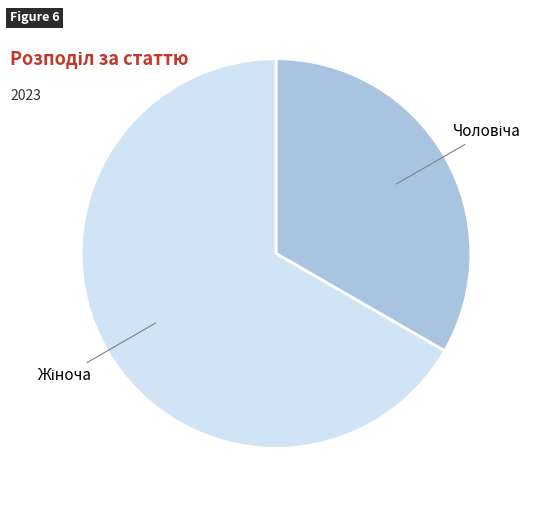

Is there any slice that represents more than half of the pie?

Yes